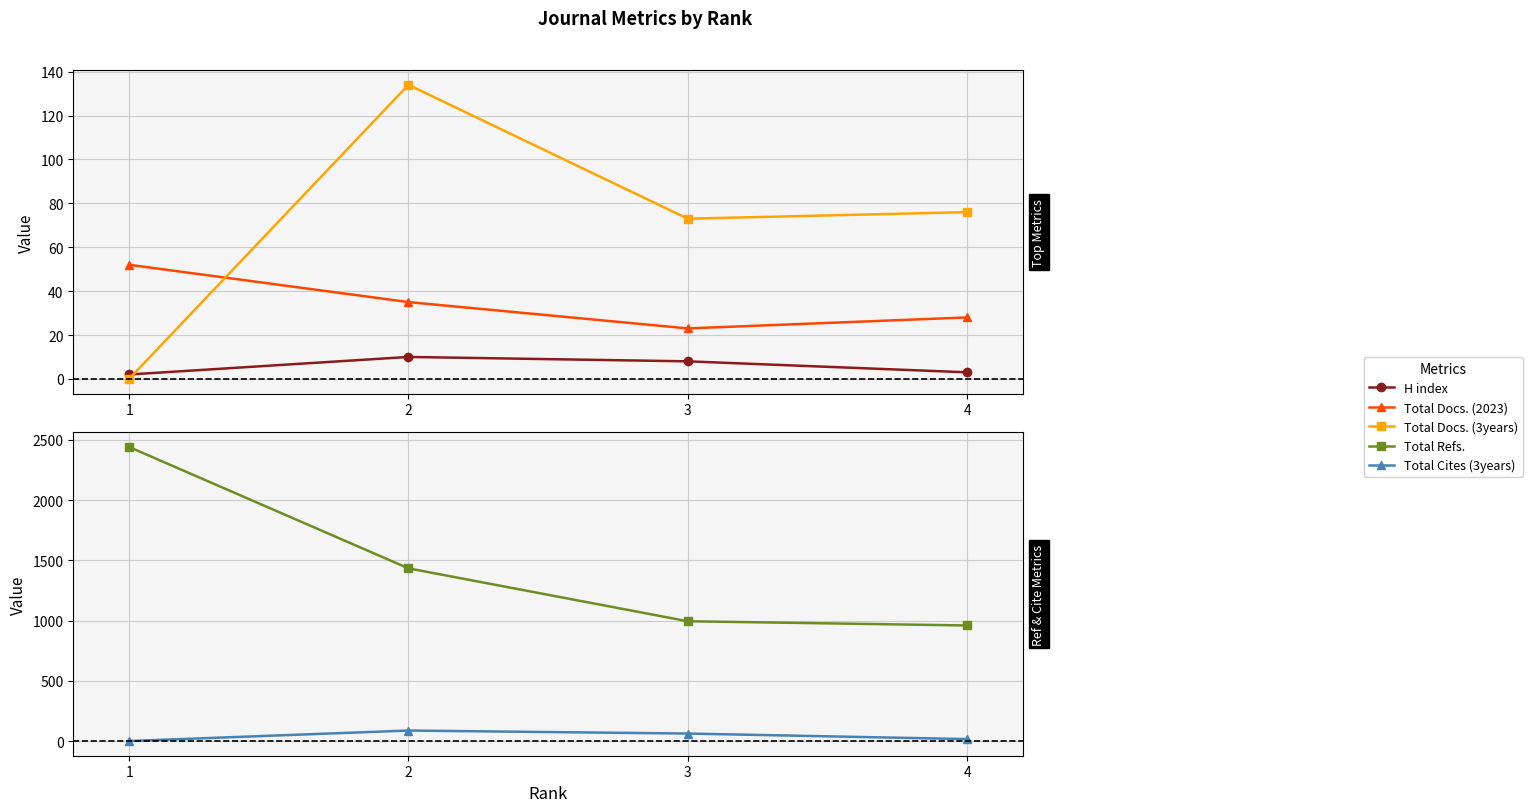

Does the chart display data point markers on the line(s)?

Yes